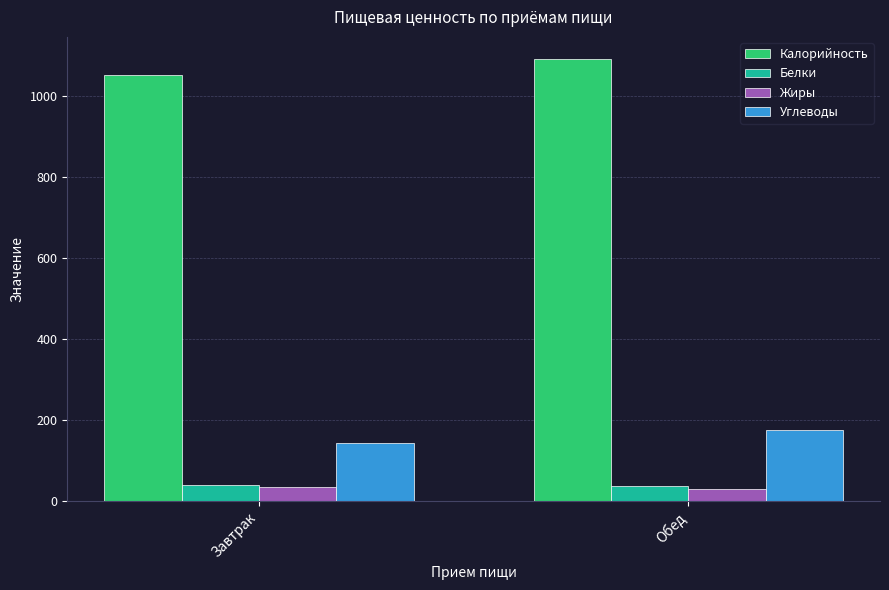

Which category has the highest value in the Углеводы series?

Обед